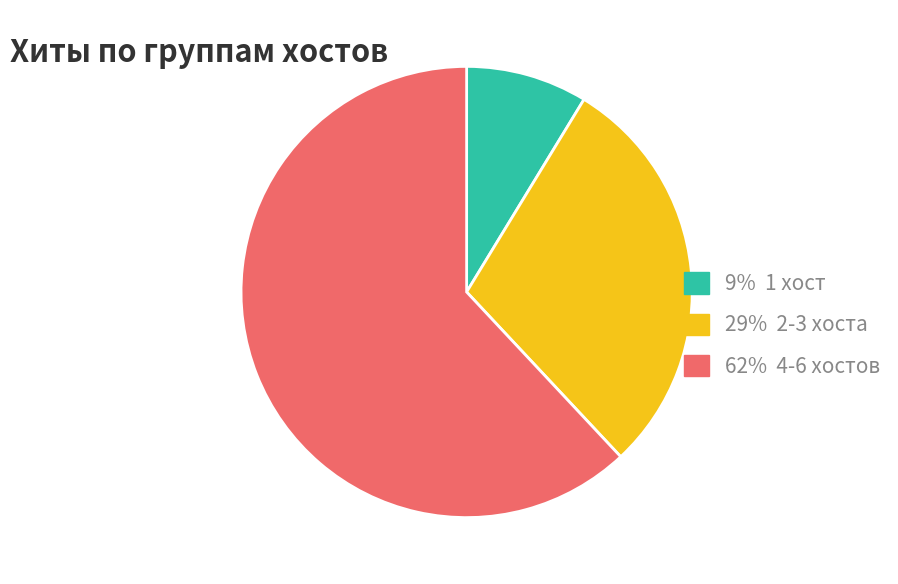

What is the largest slice in the pie chart?

62% 4-6 хостов